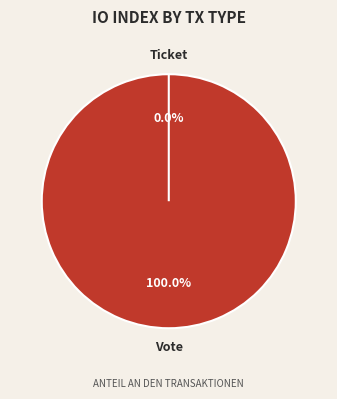

To the nearest percent, what percentage of the pie is Vote?

100%